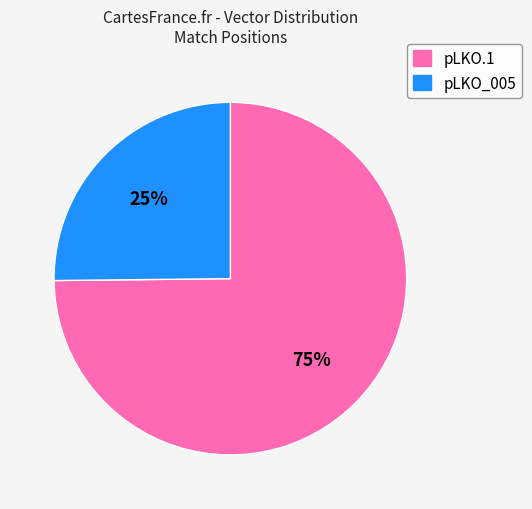

Which has a higher value, pLKO_005 or pLKO.1?

pLKO.1